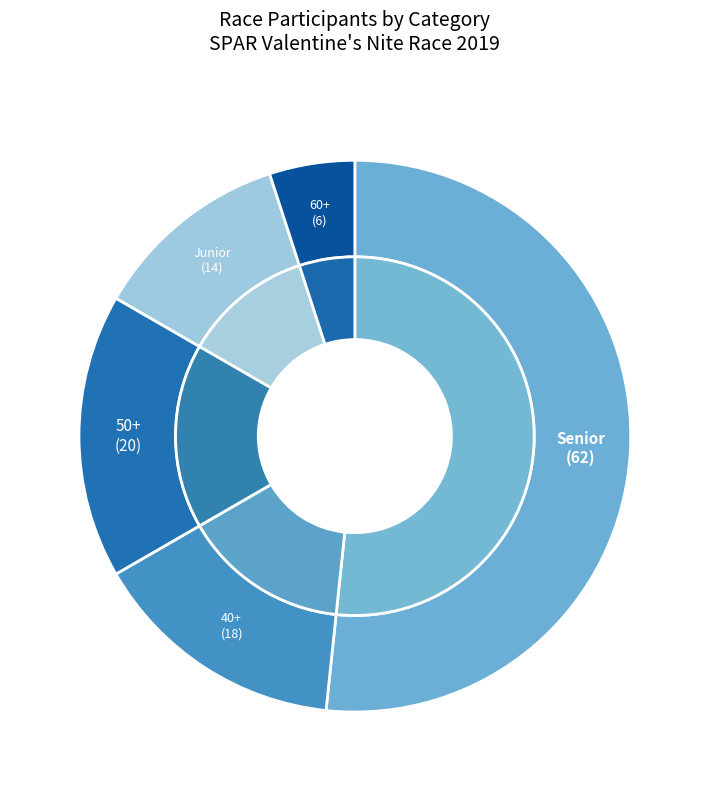

To the nearest percent, what portion does 40+ represent?

15%